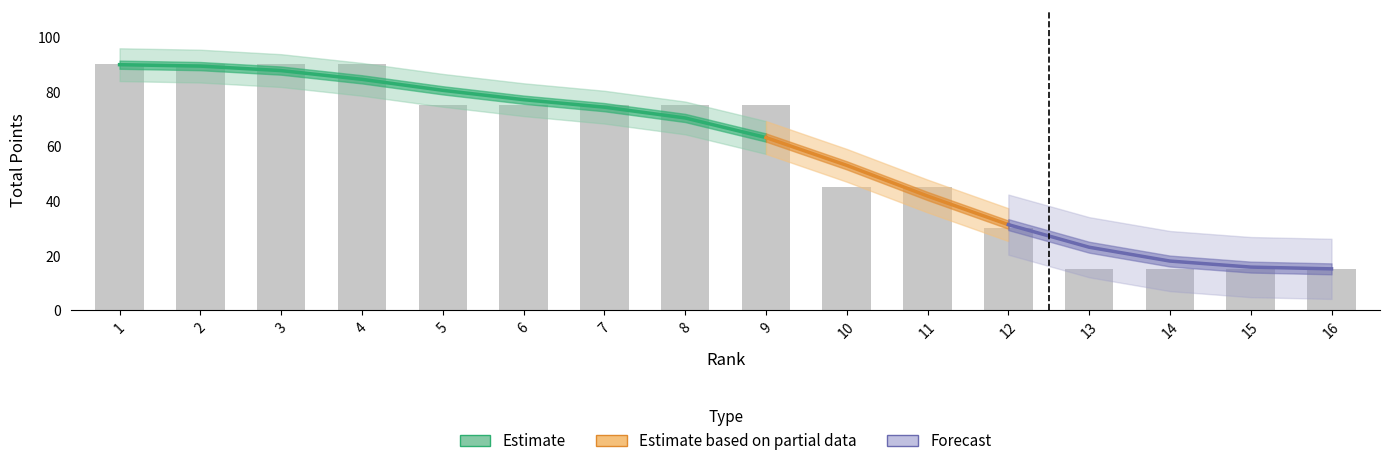

What is the difference between the values at 5 and 2?

15